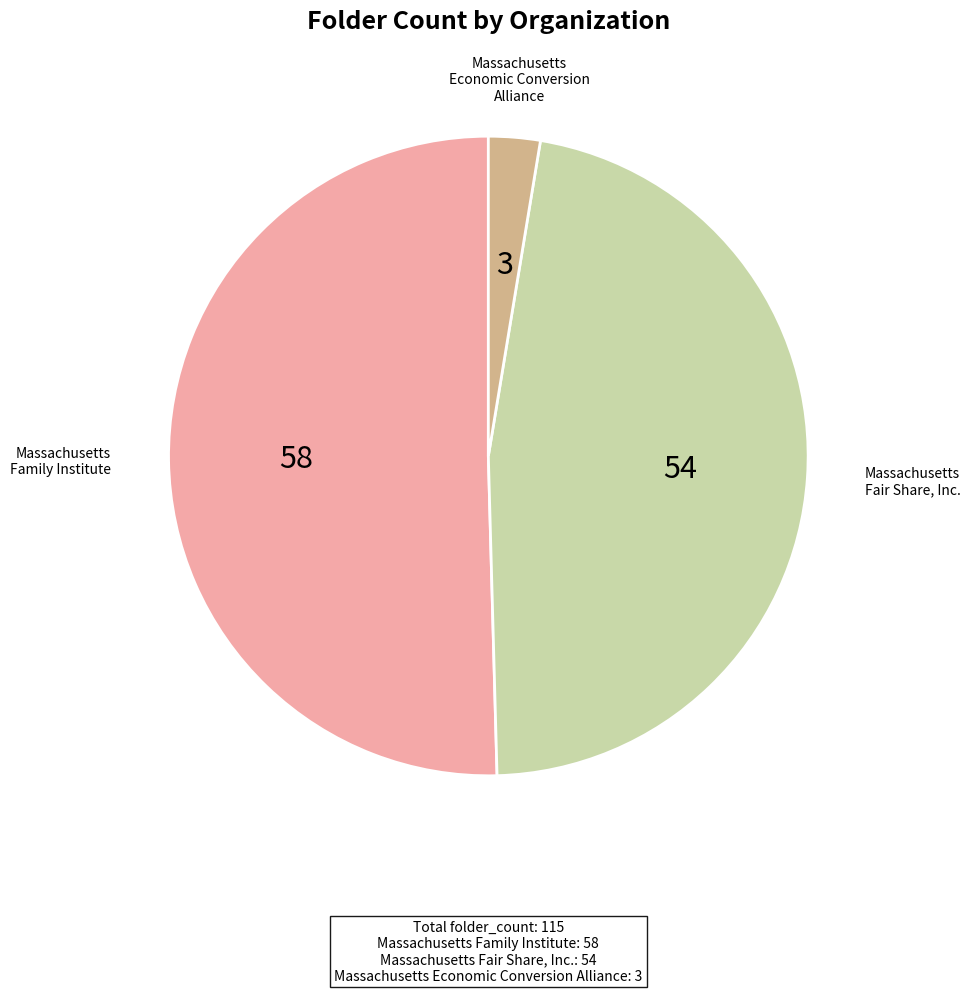

How many slices are in this pie chart?

3